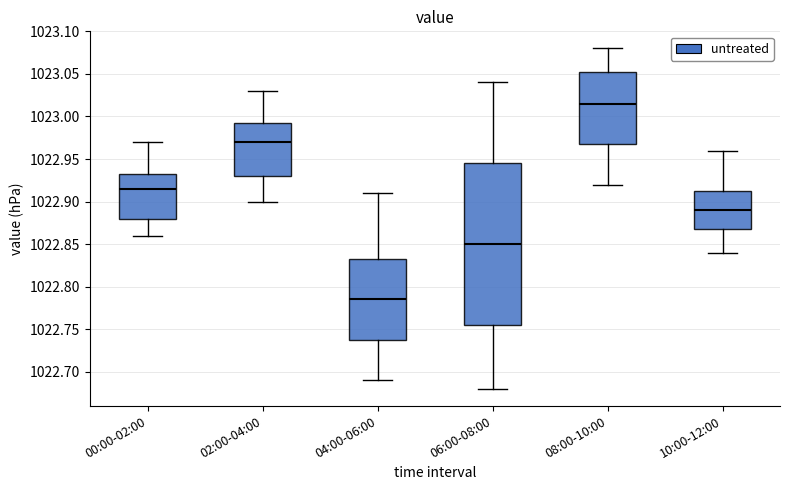

Reading left to right, read every box against the y-axis: the position of its median line, the range the box covers, and the ends of its whiskers. The values are not printed on the chart, so give them approximately, as read against the axis.

00:00-02:00: median 1022.915, box 1022.880 to 1022.935, whiskers 1022.860 to 1022.970
02:00-04:00: median 1022.970, box 1022.930 to 1022.995, whiskers 1022.900 to 1023.030
04:00-06:00: median 1022.785, box 1022.740 to 1022.835, whiskers 1022.690 to 1022.910
06:00-08:00: median 1022.850, box 1022.755 to 1022.945, whiskers 1022.680 to 1023.040
08:00-10:00: median 1023.015, box 1022.970 to 1023.055, whiskers 1022.920 to 1023.080
10:00-12:00: median 1022.890, box 1022.870 to 1022.915, whiskers 1022.840 to 1022.960